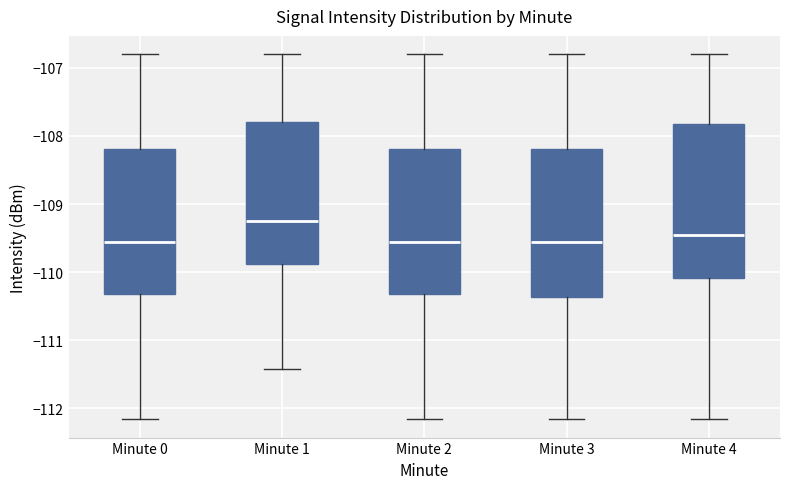

Where does the median line of the box for Minute 2 sit on the y-axis? The values are not printed on the chart, so give them approximately, as read against the axis.

-109.6